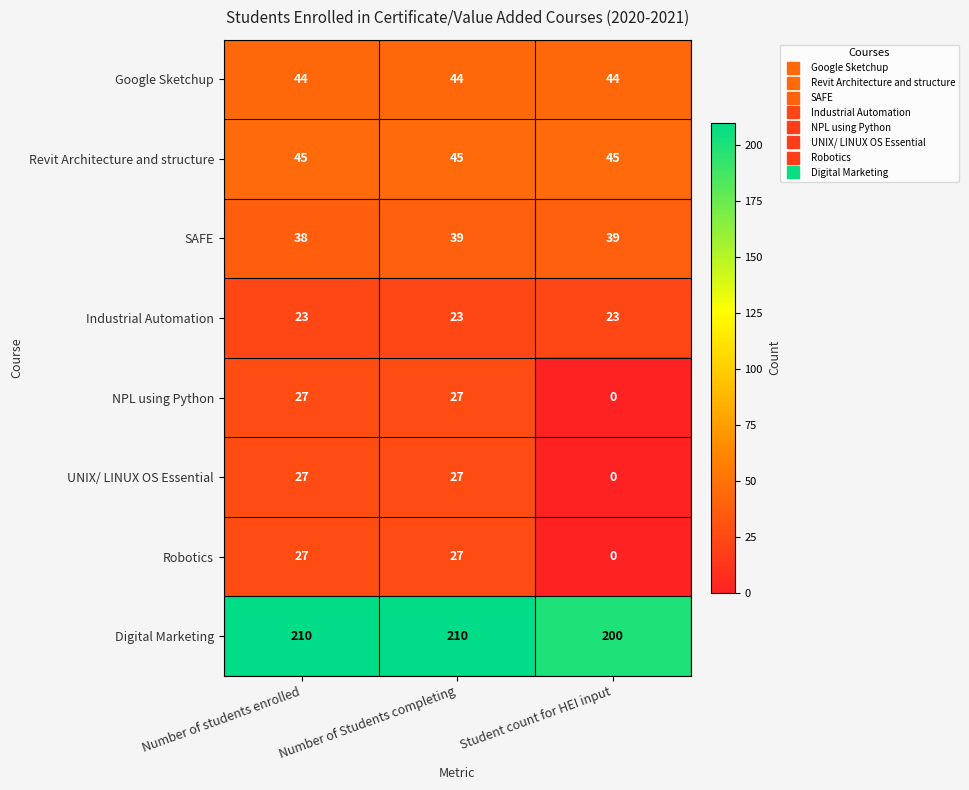

Read the NPL using Python value at Number of Students completing, to the nearest 10.

30